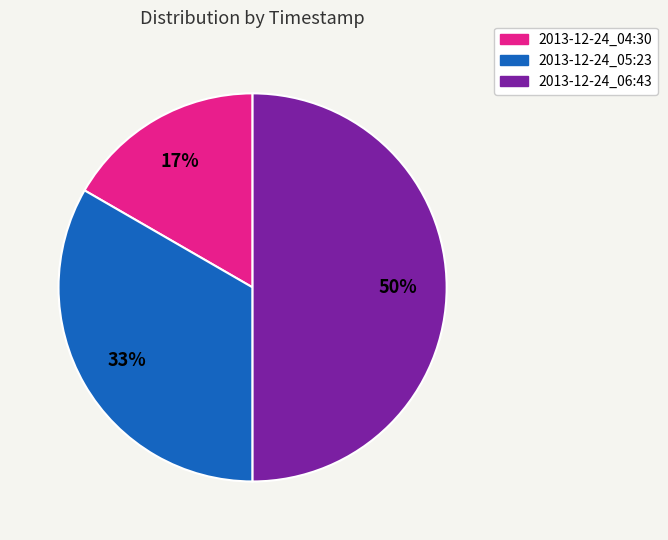

Which slice is the largest?

2013-12-24_06:43